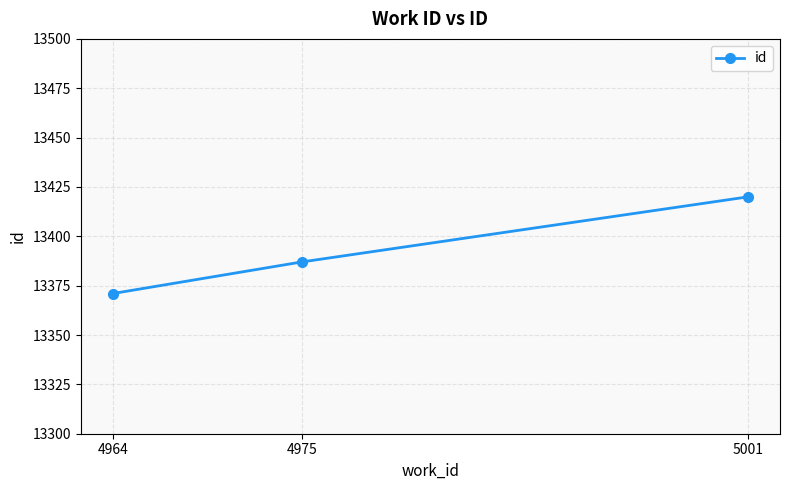

Reading left to right, what are all the values shown in this chart?

13371	13387	13420